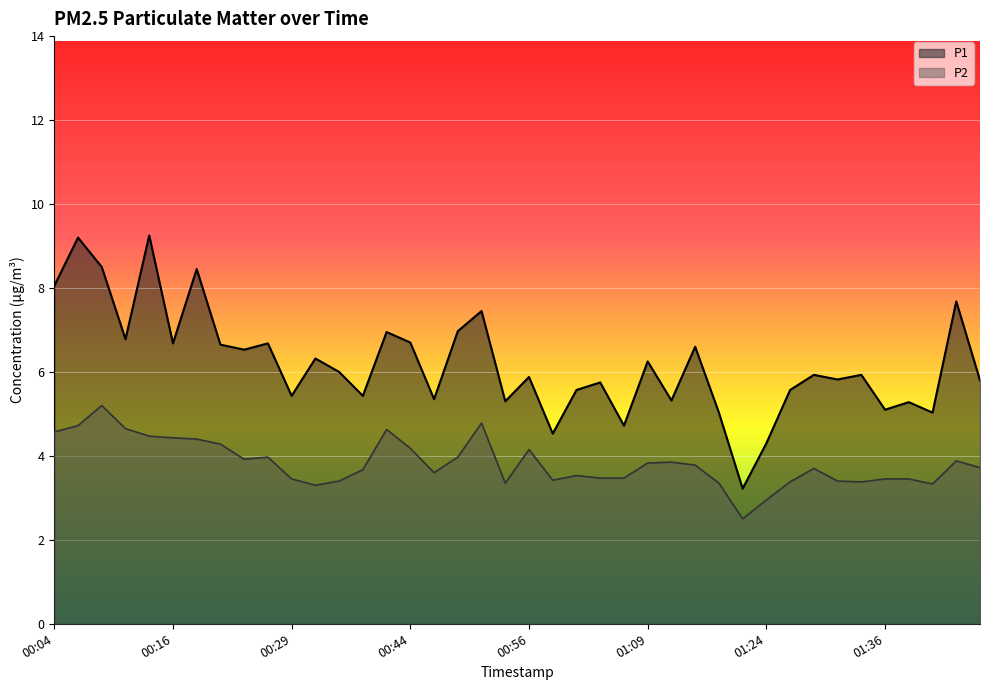

How many lines are shown in the chart?

2